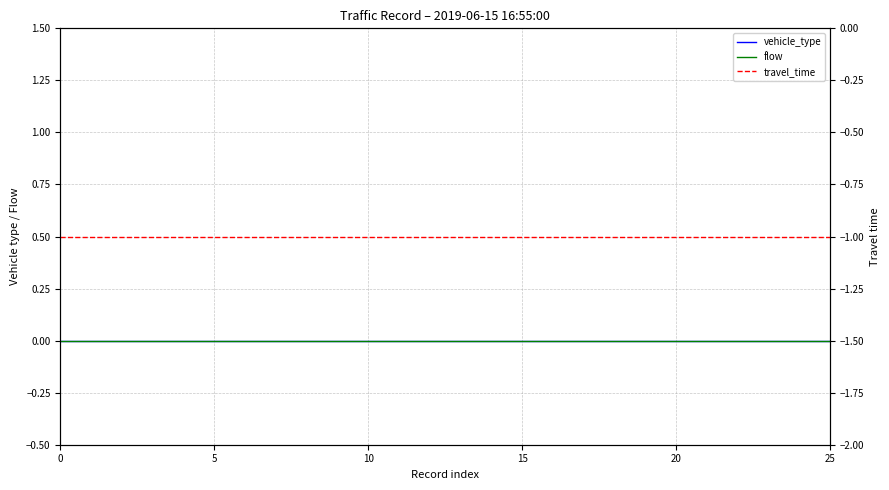

What are all the series names shown in the legend?

vehicle_type, flow, travel_time